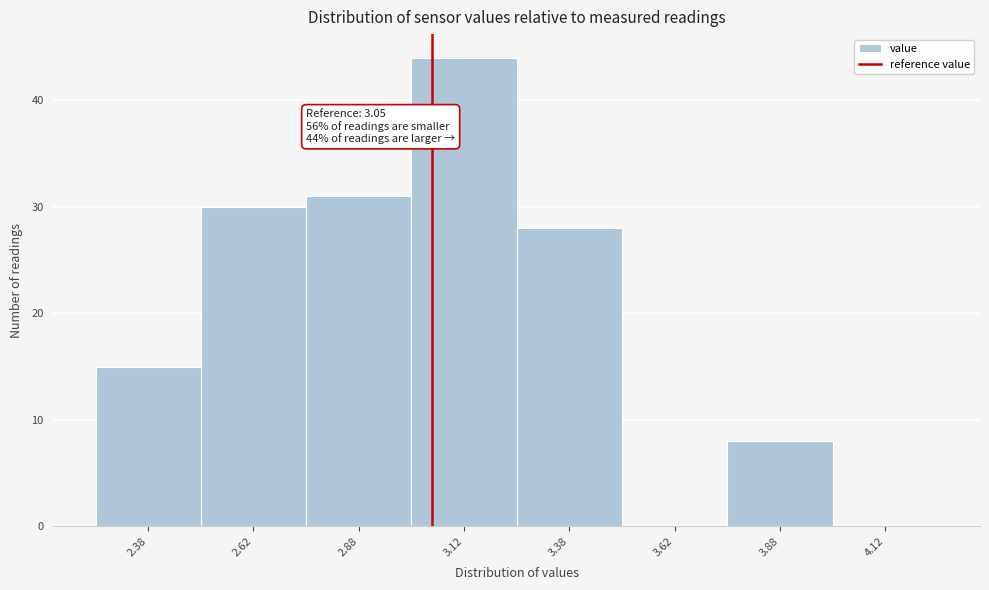

Which range on the x-axis has the tallest bar?

3.00 to 3.25